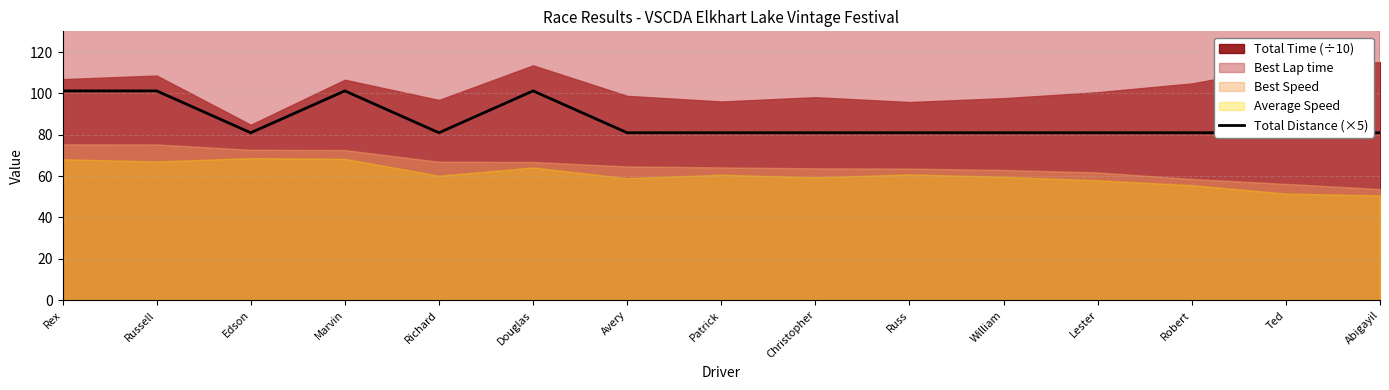

What is the difference between the second highest and second lowest values?

20.2